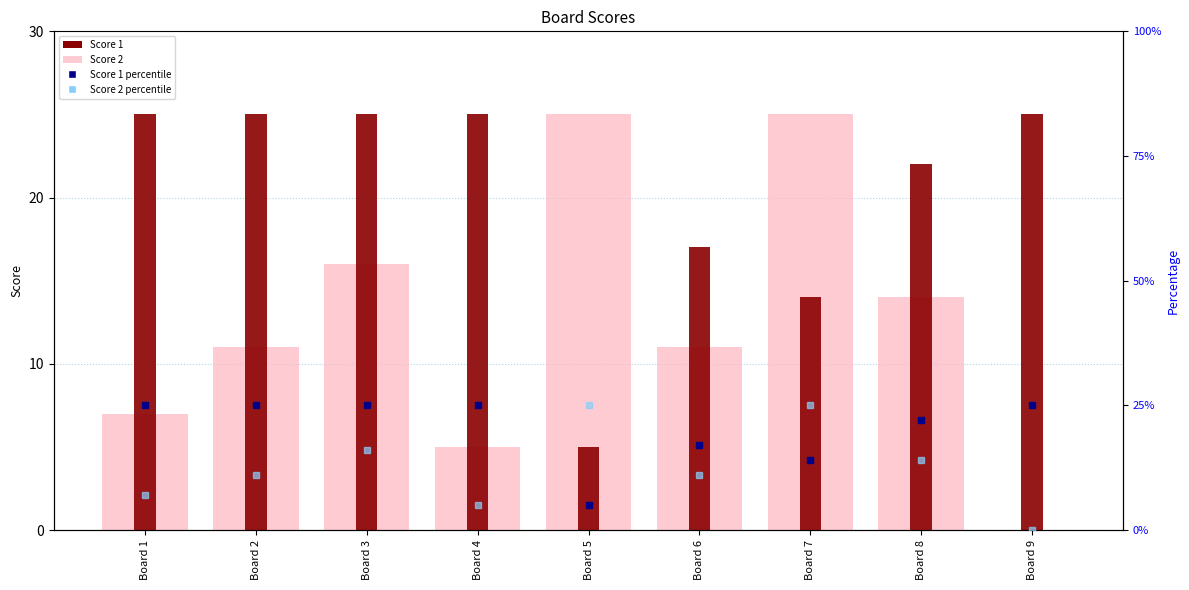

At which label does Score 2 first exceed 11?

Board 3